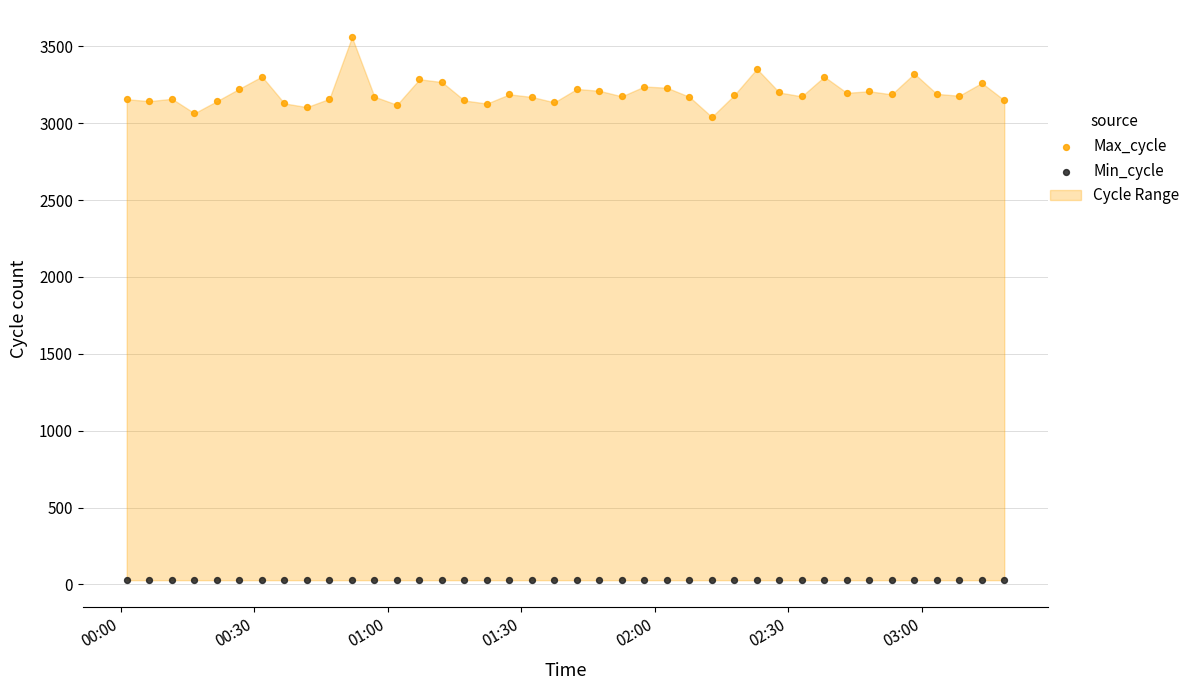

Which series contains the highest Y value?

Max_cycle